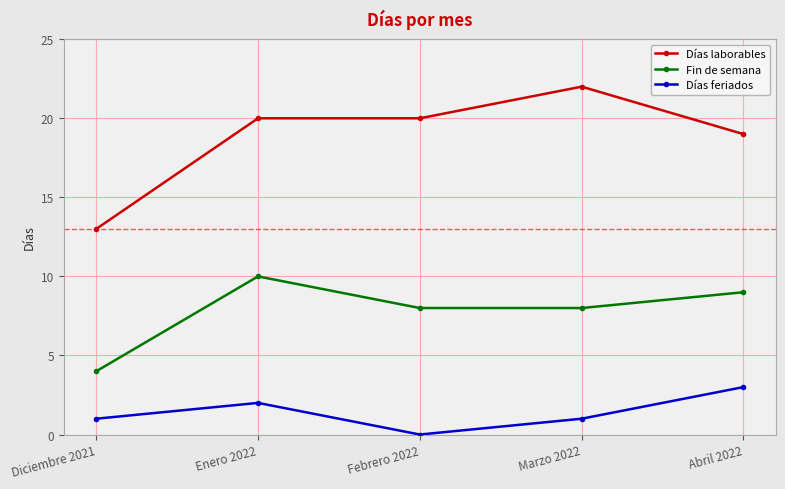

At which label does Fin de semana reach its minimum?

Diciembre 2021